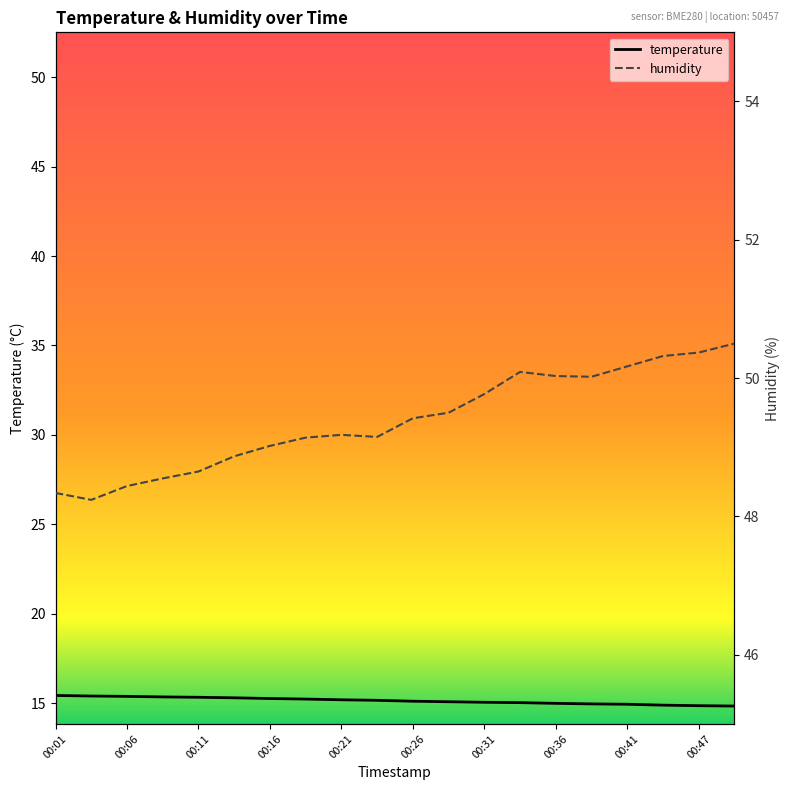

True or false: humidity and temperature intersect in this chart.

False